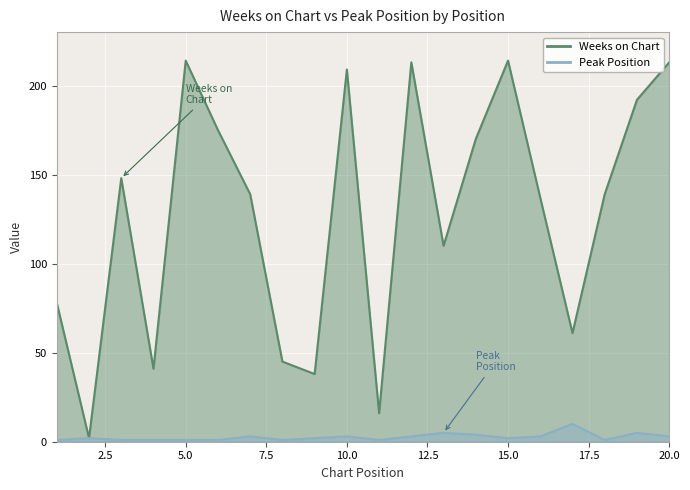

Which series has the largest total across all categories?

Weeks on Chart